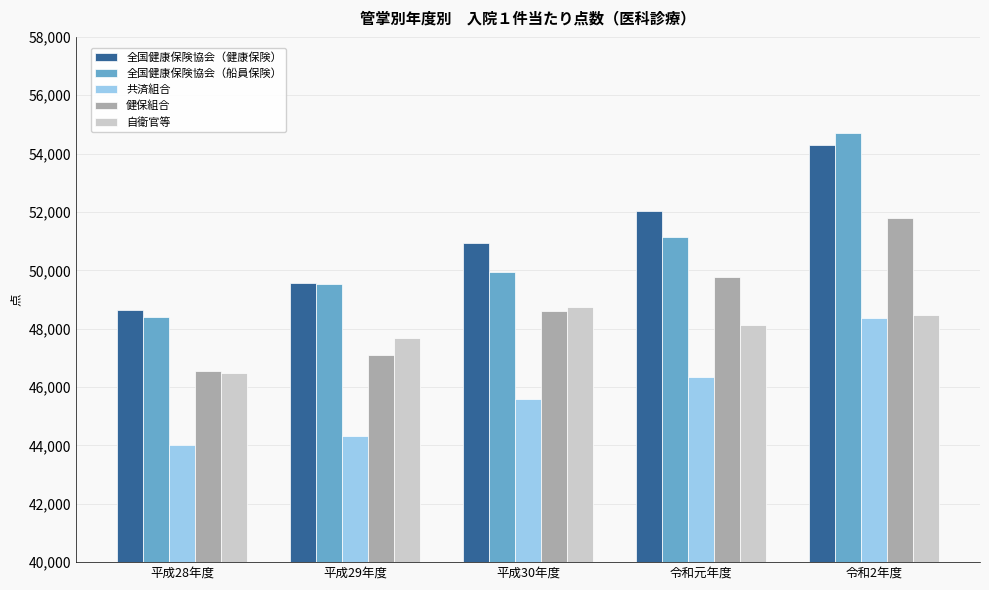

Which series has the widest spread of values?

全国健康保険協会（船員保険）